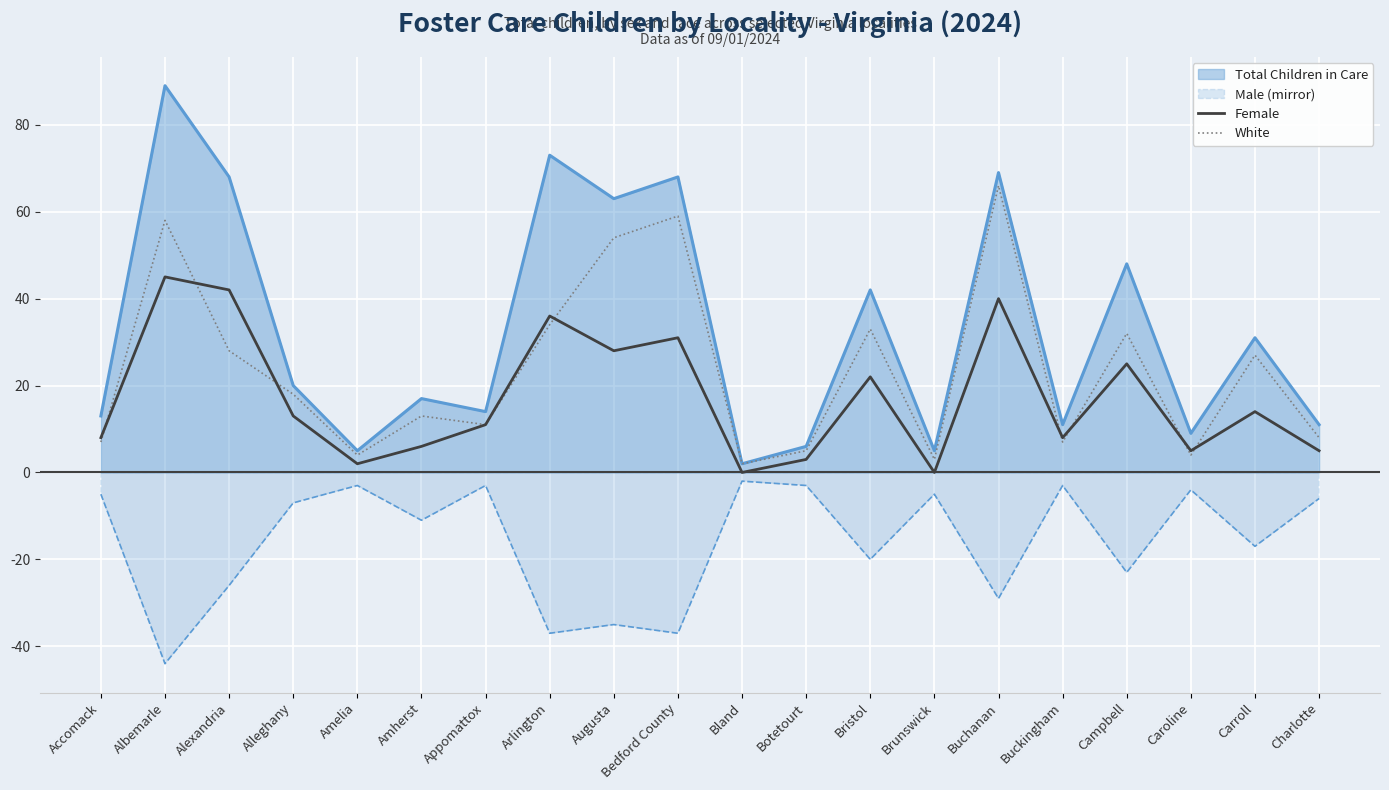

Between which two adjacent categories do White and Female first intersect?

Accomack and Albemarle